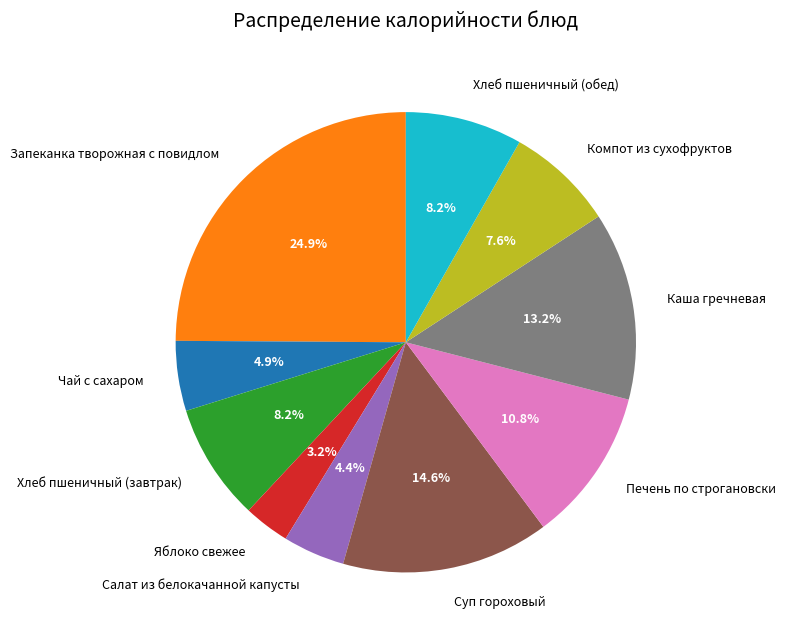

How much of the chart is everything except Каша гречневая?

86.8%